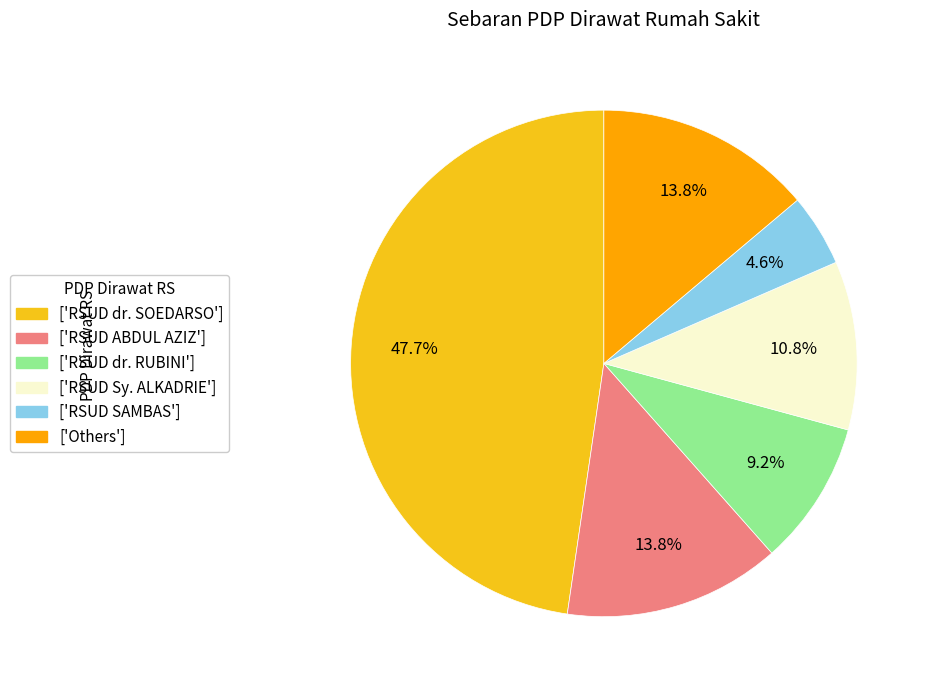

Is there a majority slice in this chart?

No